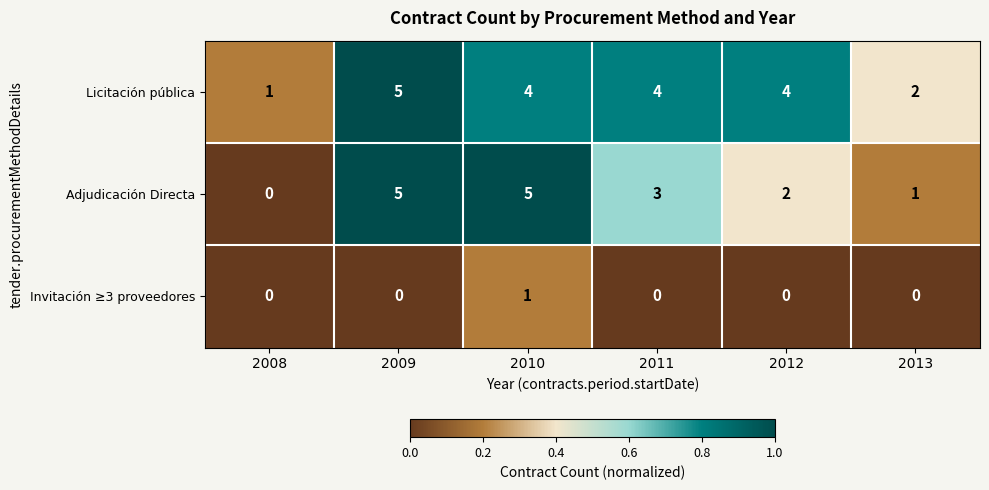

Reading left to right, extract all data points from this chart.

Licitación pública: 2008=1	2009=5	2010=4	2011=4	2012=4	2013=2
Adjudicación Directa: 2008=0	2009=5	2010=5	2011=3	2012=2	2013=1
Invitación ≥3 proveedores: 2008=0	2009=0	2010=1	2011=0	2012=0	2013=0